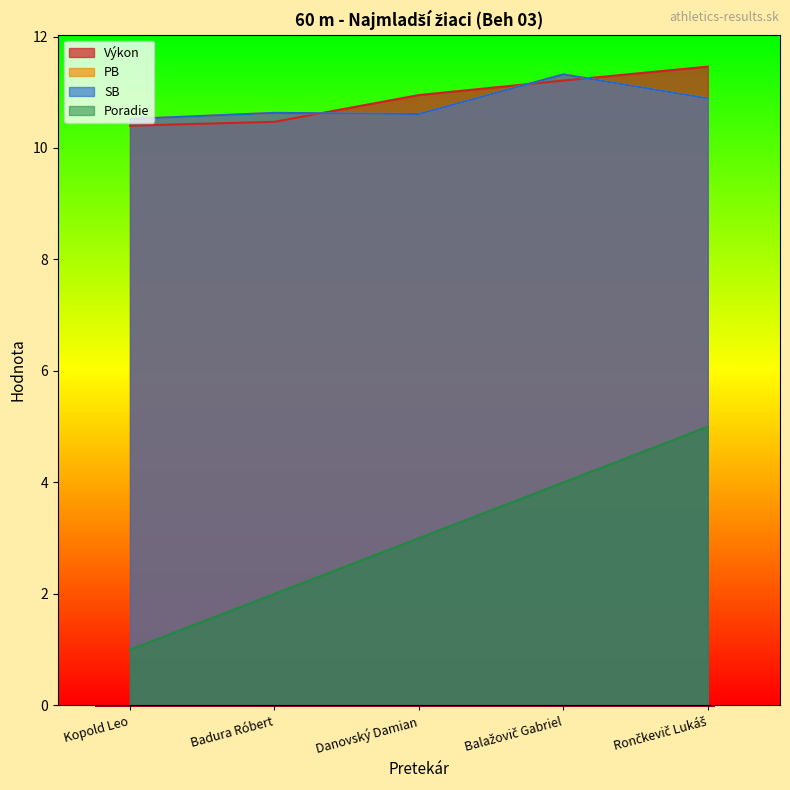

What is the label of the 5th point from the right?

Kopold Leo